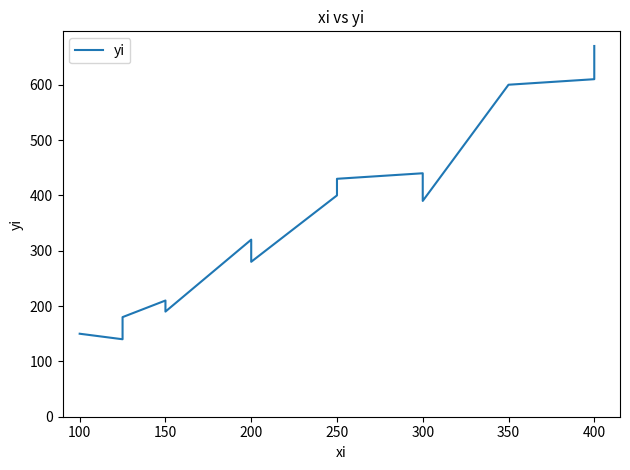

The value at 200 is 139. True or false?

False